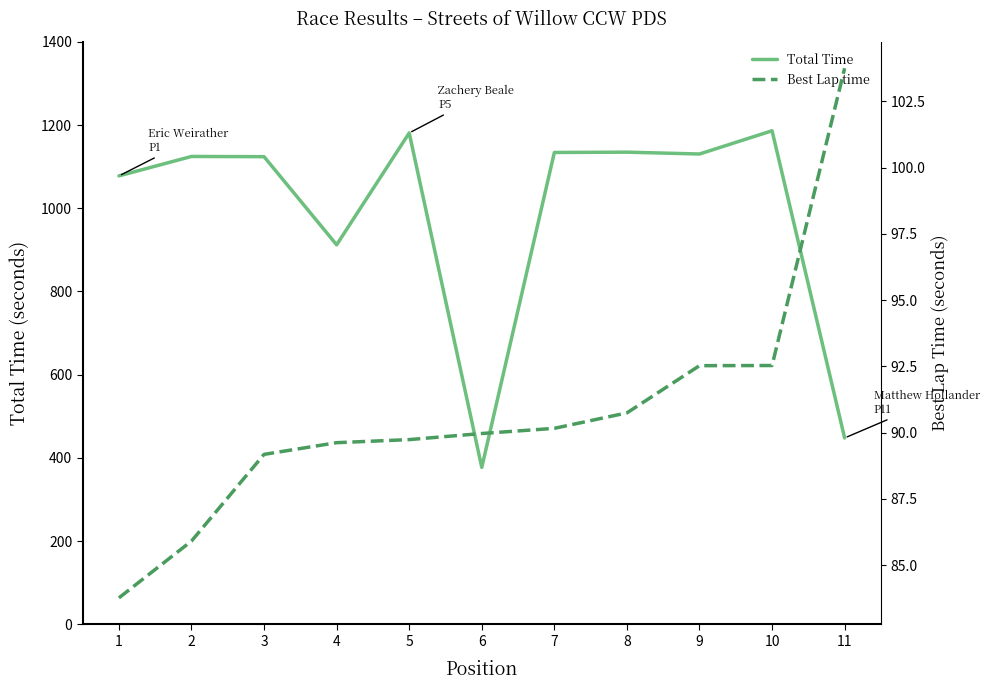

What are all the series names shown in the legend?

Total Time, Best Lap time